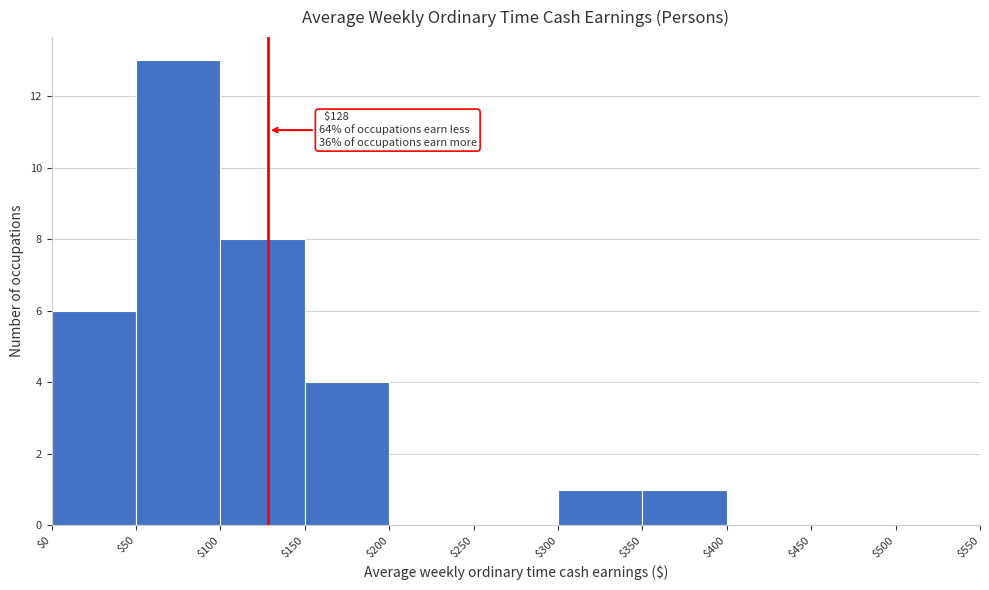

Which range on the x-axis has the tallest bar?

$50 to $100